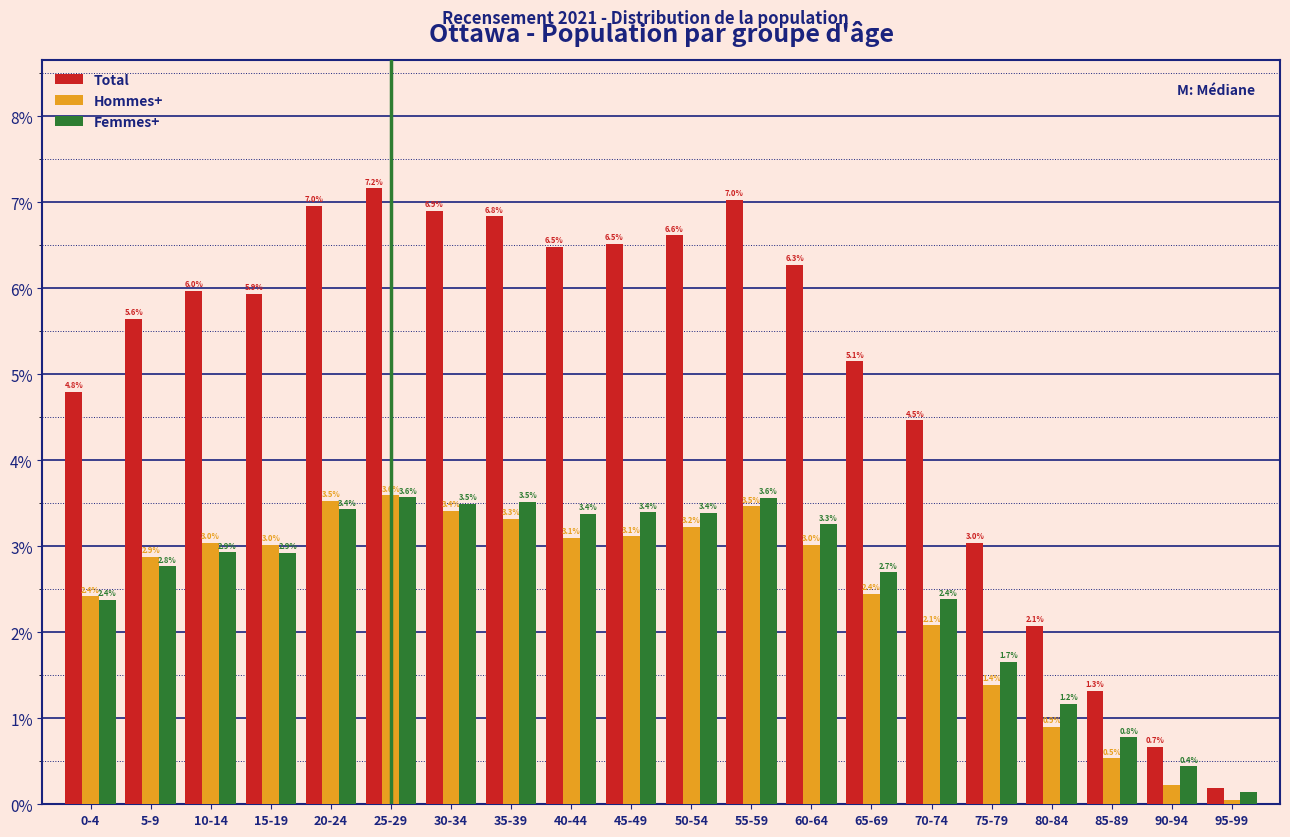

At which label does Total first exceed 5?

5-9